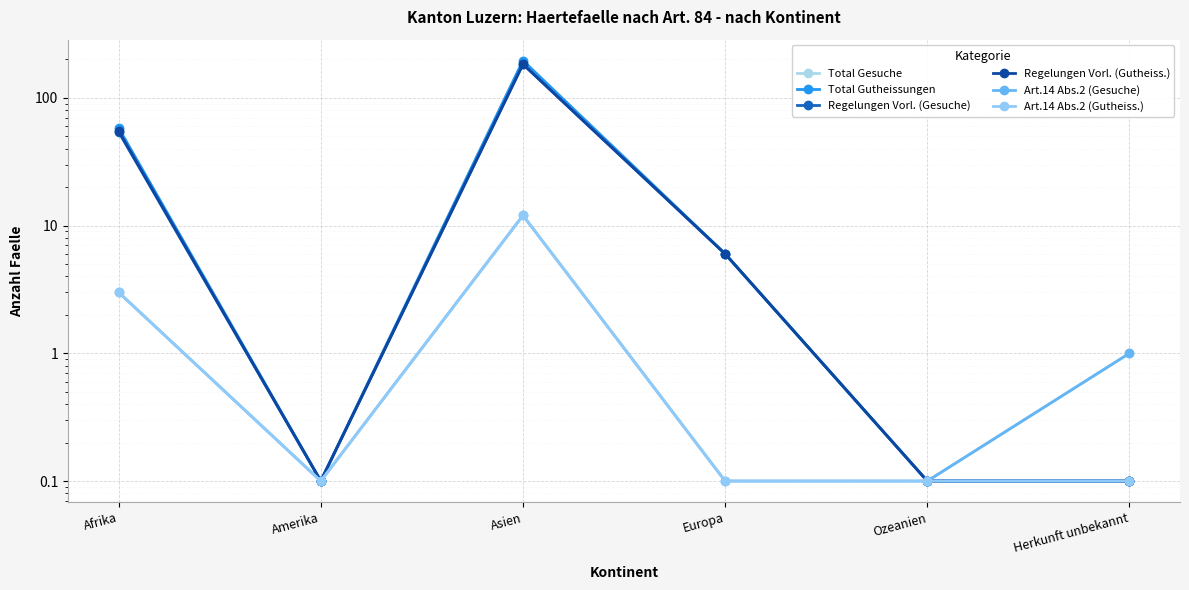

The value of Art.14 Abs.2 (Gesuche) at Amerika is 0.1. True or false?

False